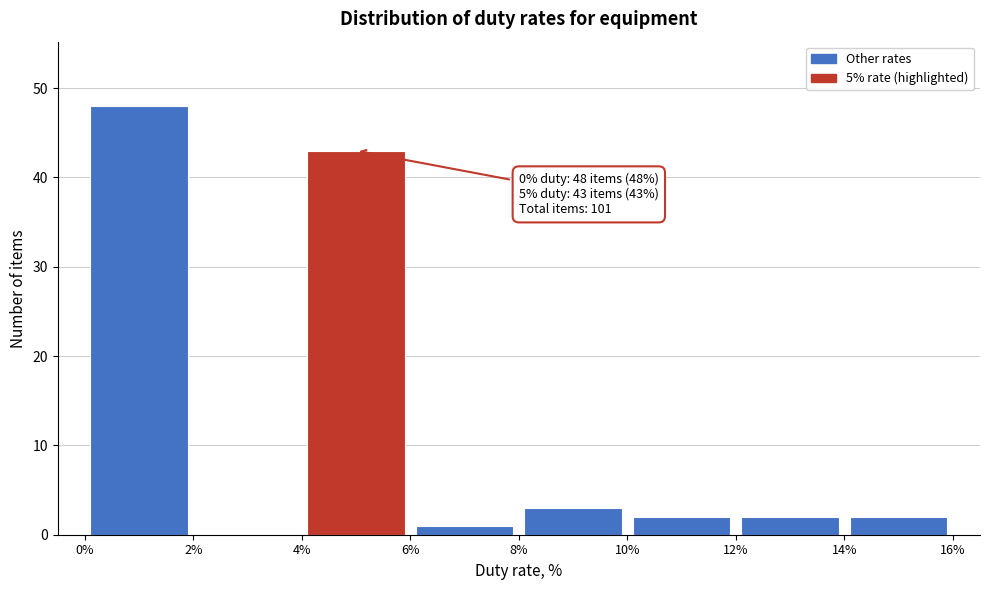

Which range on the x-axis has the tallest bar?

0% to 2%